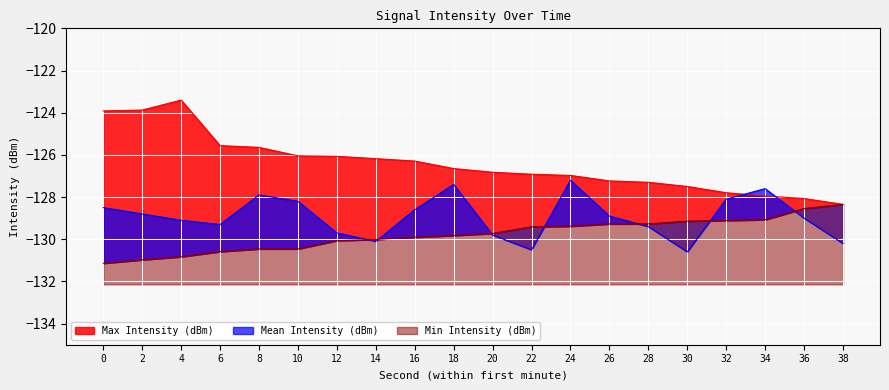

Which series has the largest range (max minus min)?

Max Intensity (dBm)